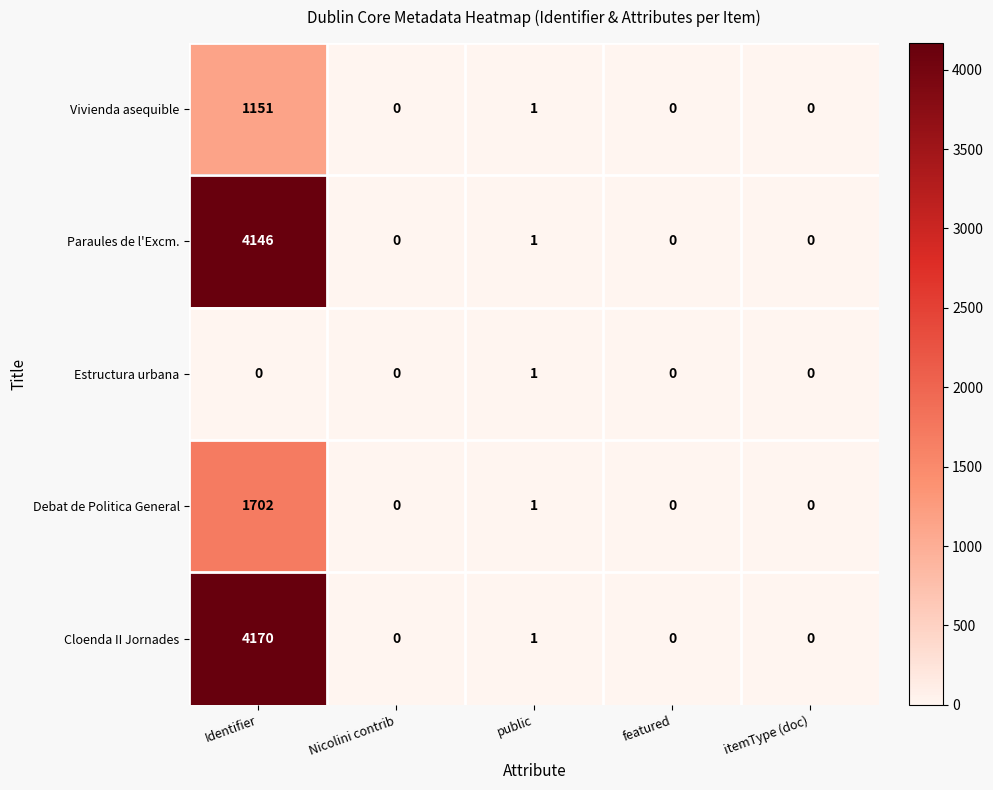

The Estructura urbana series shows 1 at featured. True or false?

False